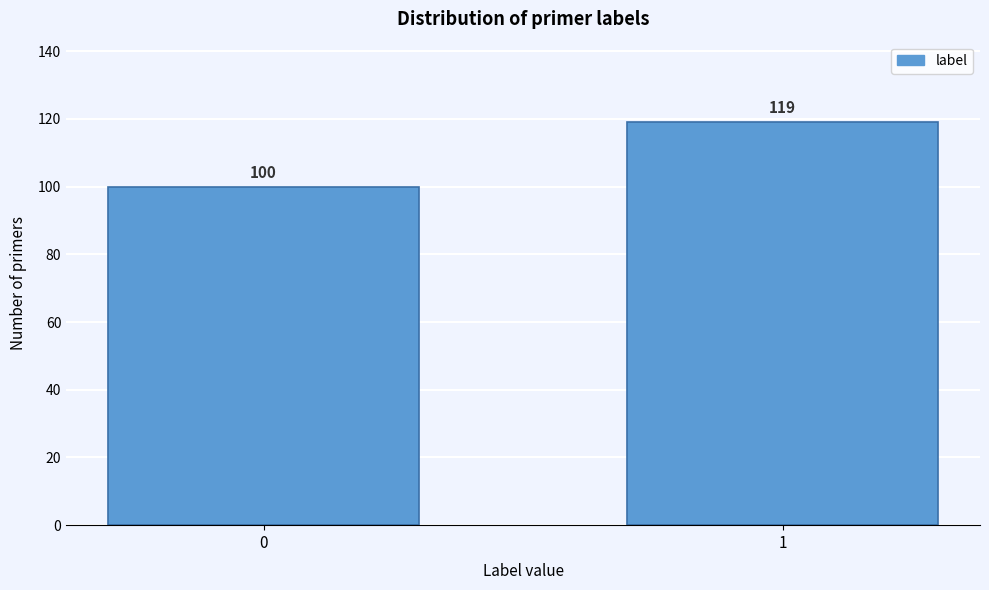

Reading left to right, what are all the values shown in this chart?

100	119